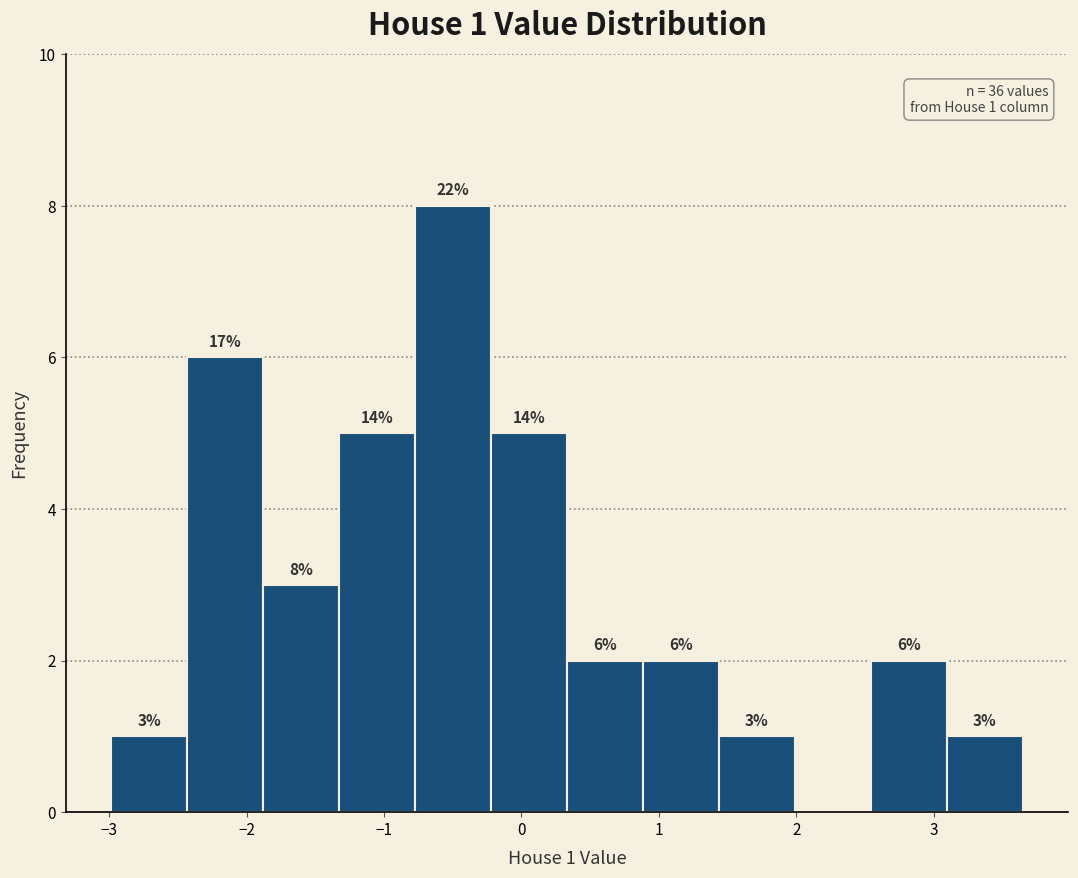

Which range on the x-axis has the tallest bar?

-0.8 to -0.2